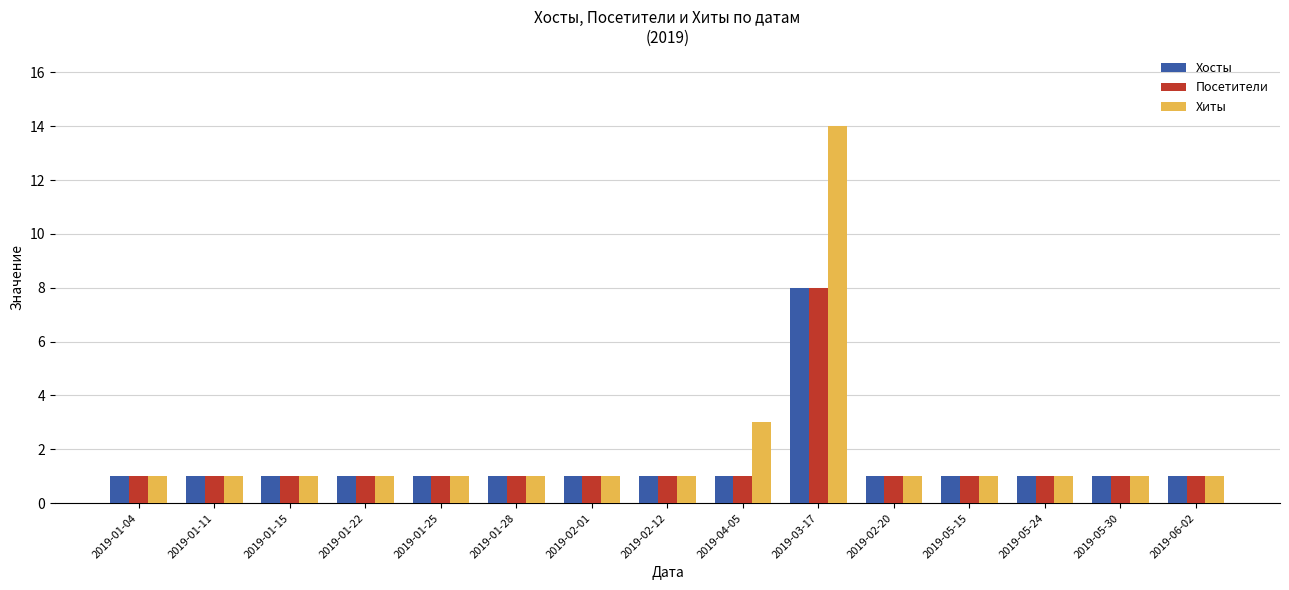

Which series has the largest total across all categories?

Хиты